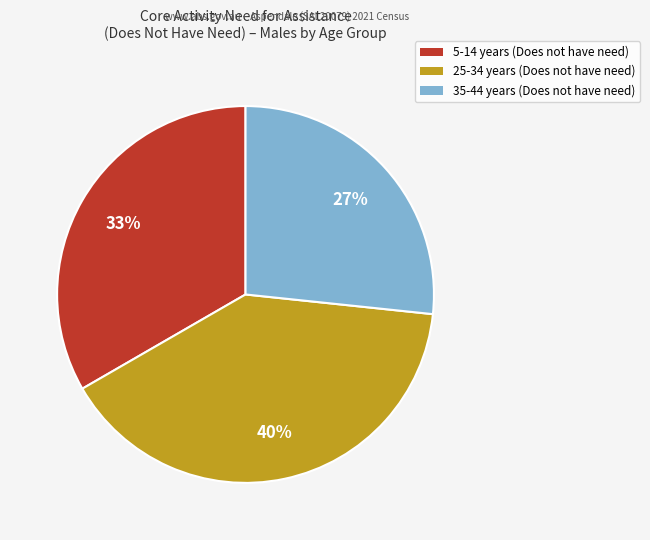

True or false: 25-34 years (Does not have need) accounts for 40% of the total.

True